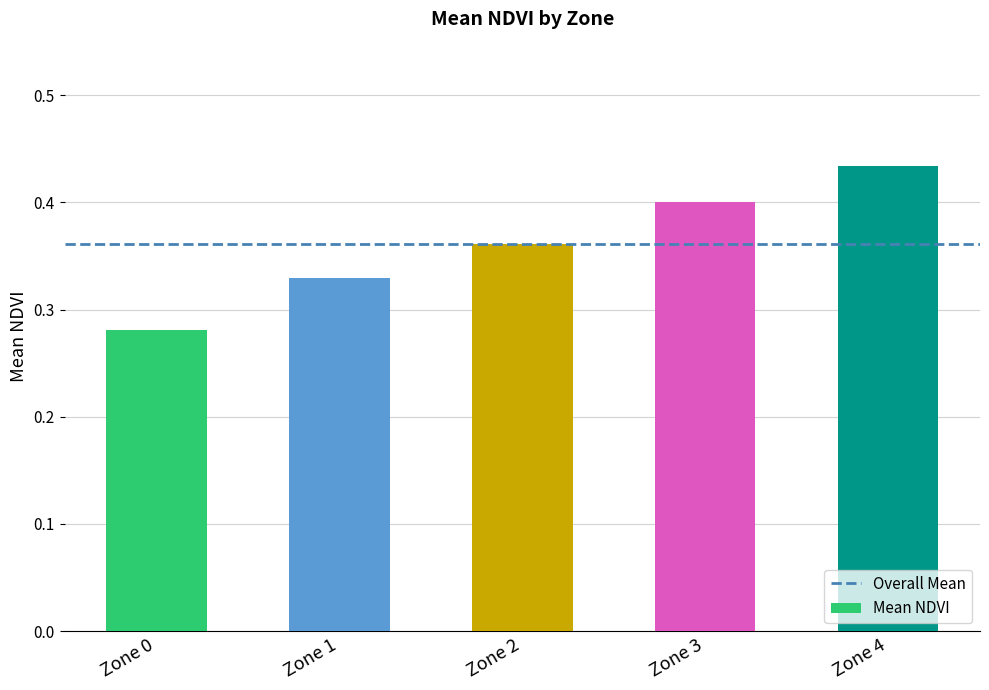

What is the change in value from Zone 2 to Zone 4?

+0.1